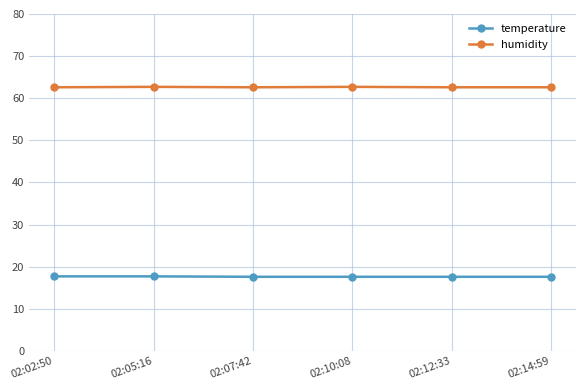

What is the value of the humidity point at the 2nd from the left?

62.7